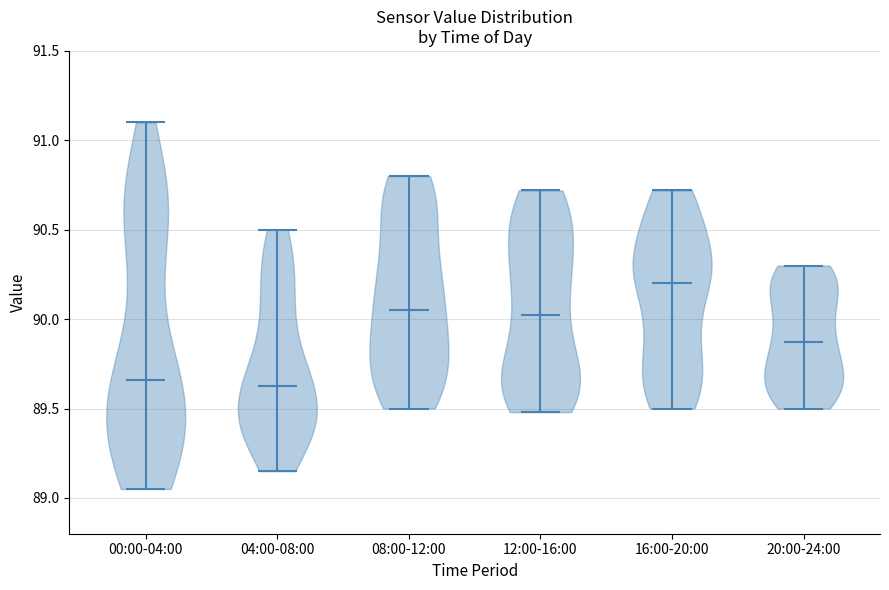

What is the highest point the violin for 16:00-20:00 reaches on the y-axis? The values are not printed on the chart, so give them approximately, as read against the axis.

90.70